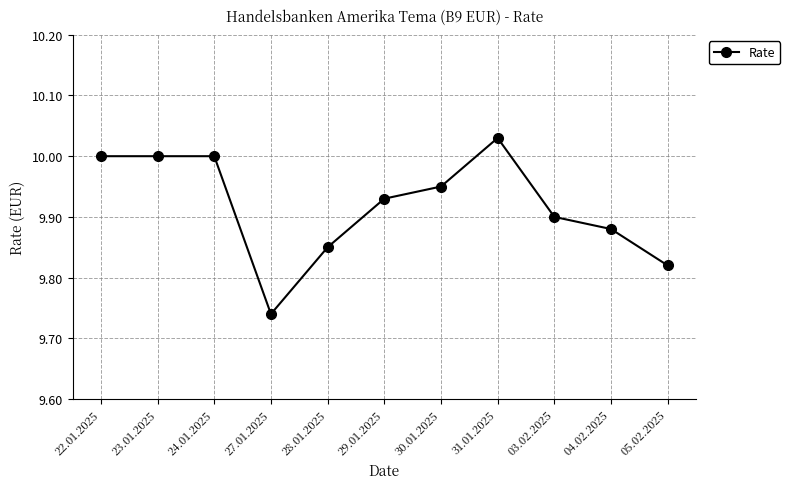

True or false: the data has more than 0 interior local peaks.

True